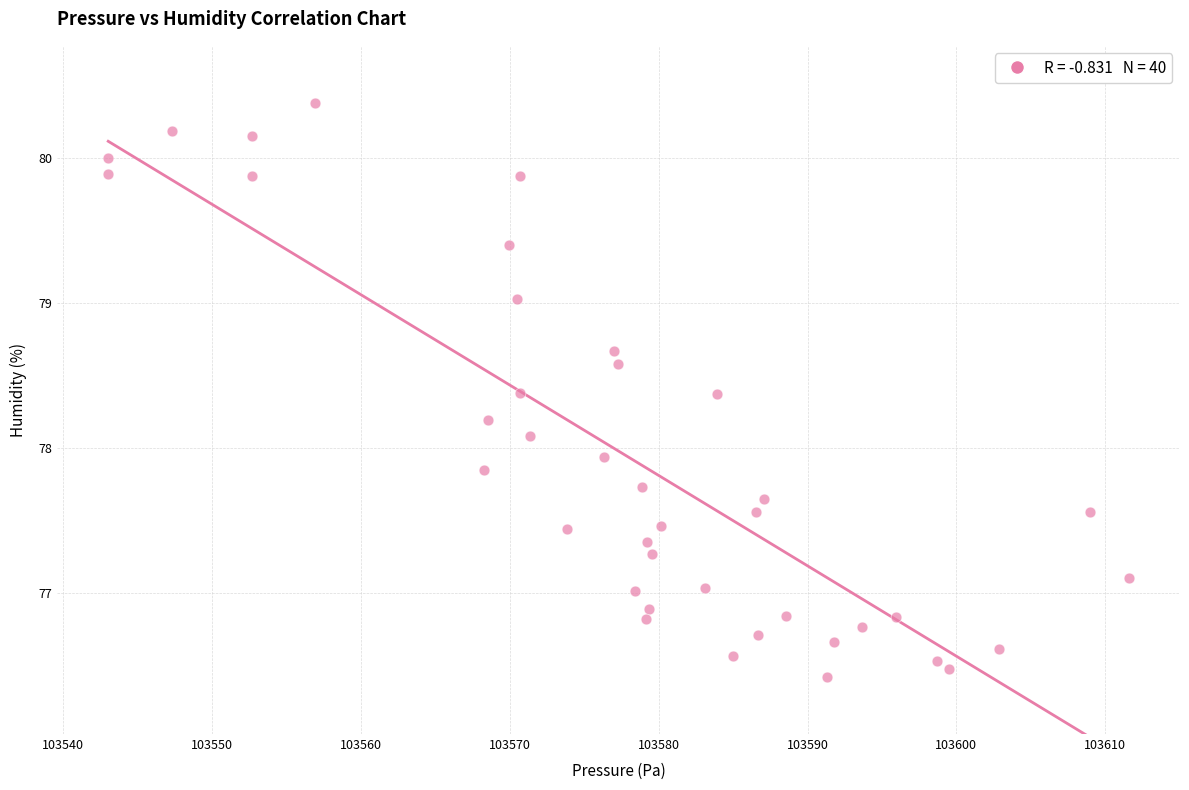

What is the range of Y values (max minus min)?

4.0